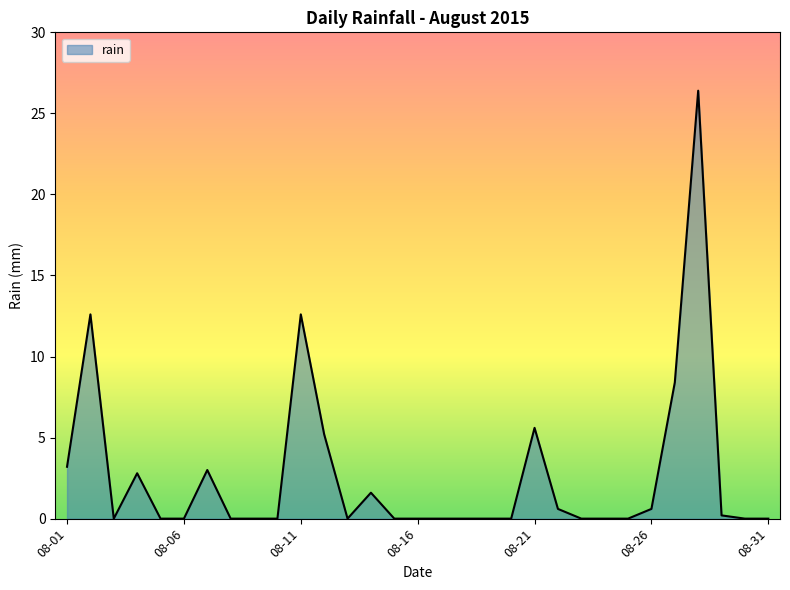

What is the difference between the maximum and minimum values?

26.4